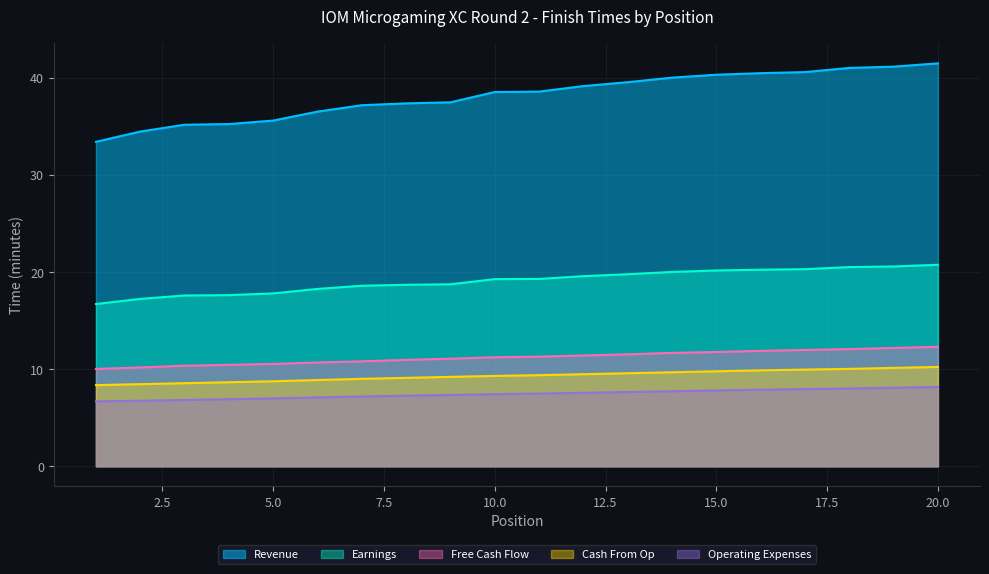

What is the lowest value of the Earnings series?

16.7